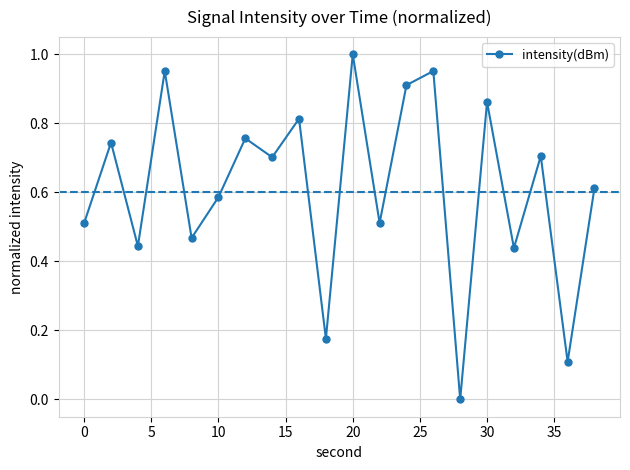

How many interior local valleys (lower than both neighbors) does the data have?

8